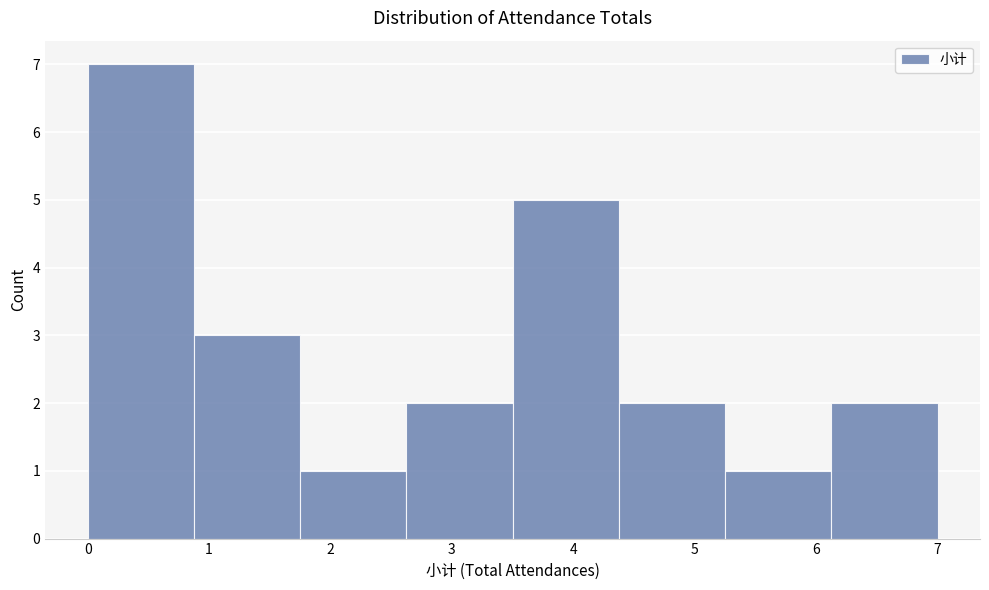

What is the height of the bar covering 0.9 to 1.8 on the x-axis? Neither the bar edges nor the heights are printed on the chart, so give them approximately, as read against the axes.

3